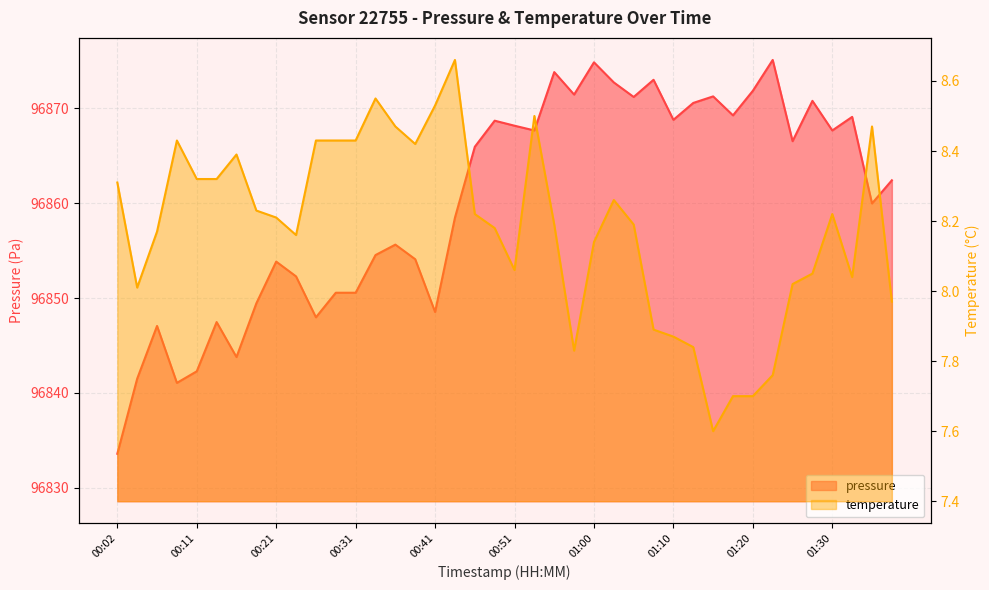

At which label does temperature first exceed 8?

00:02